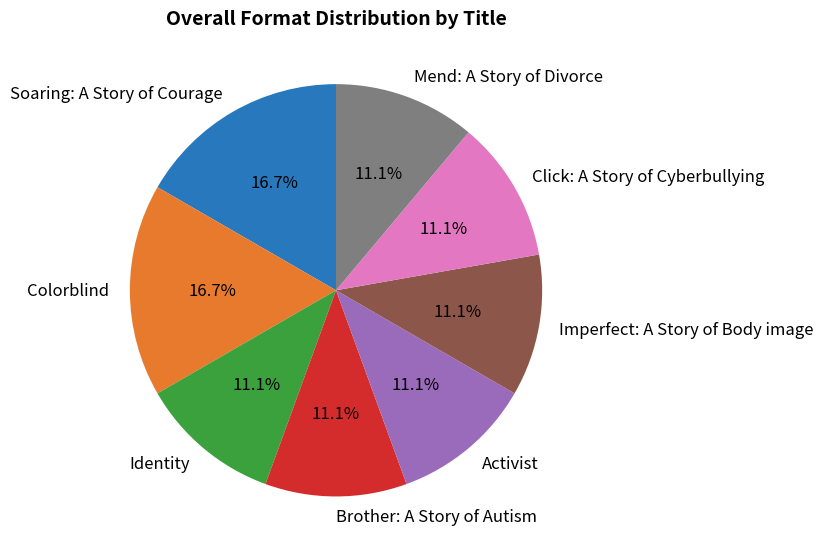

Is the sum of Brother: A Story of Autism and Imperfect: A Story of Body image greater than half?

No